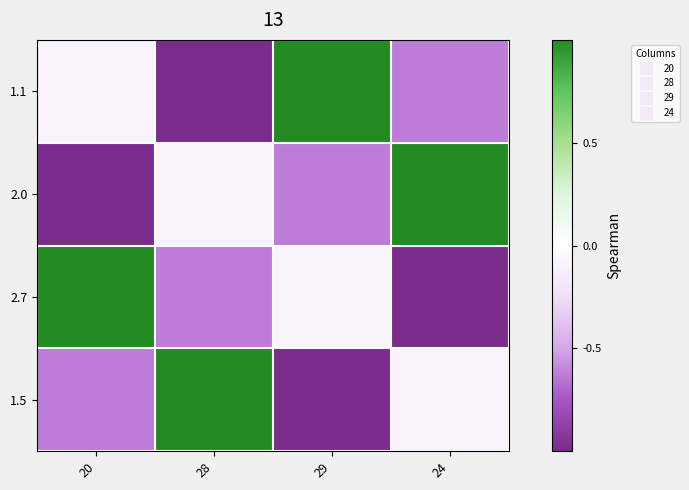

At how many categories does at least one series exceed 0?

4